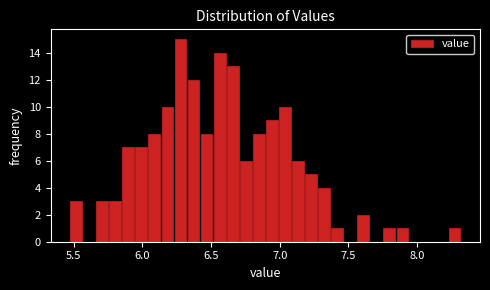

Read against the x-axis, roughly where is the centre of the tallest bar?

6.30